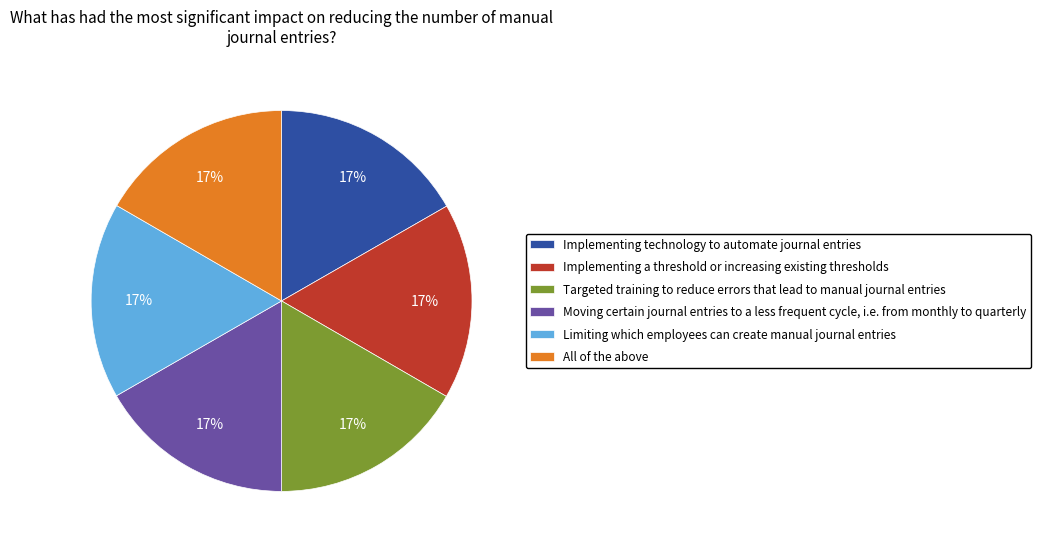

Combined, do Limiting which employees can create manual journal entries and Implementing technology to automate journal entries account for over 50%?

No